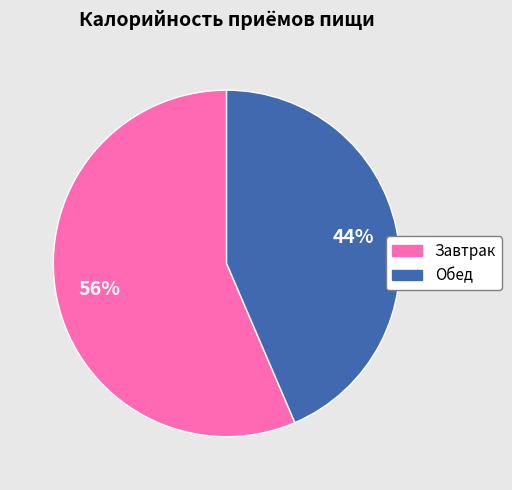

Which slice represents more than half of the pie?

Завтрак